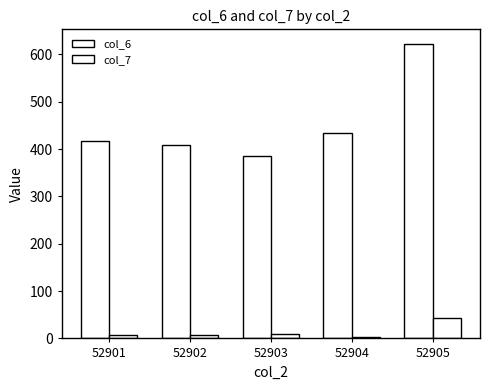

The value of col_6 at 52904 is 609. True or false?

False